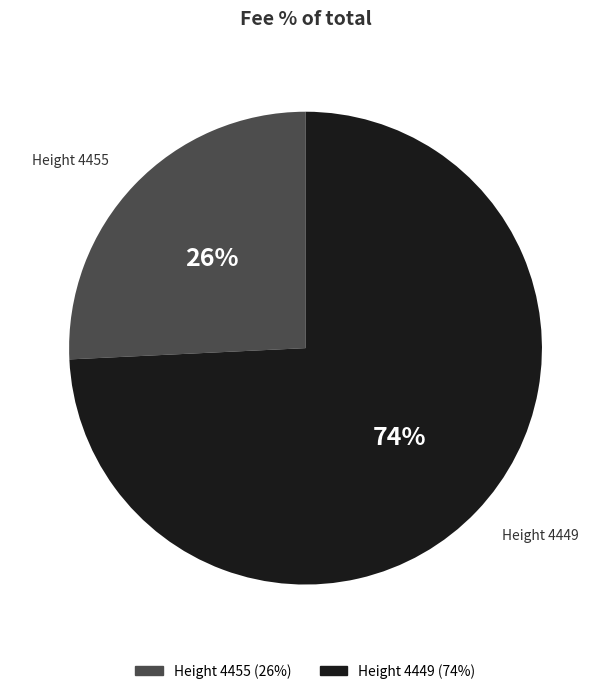

To the nearest percent, what is the combined percentage of Height 4449 and Height 4455?

100%